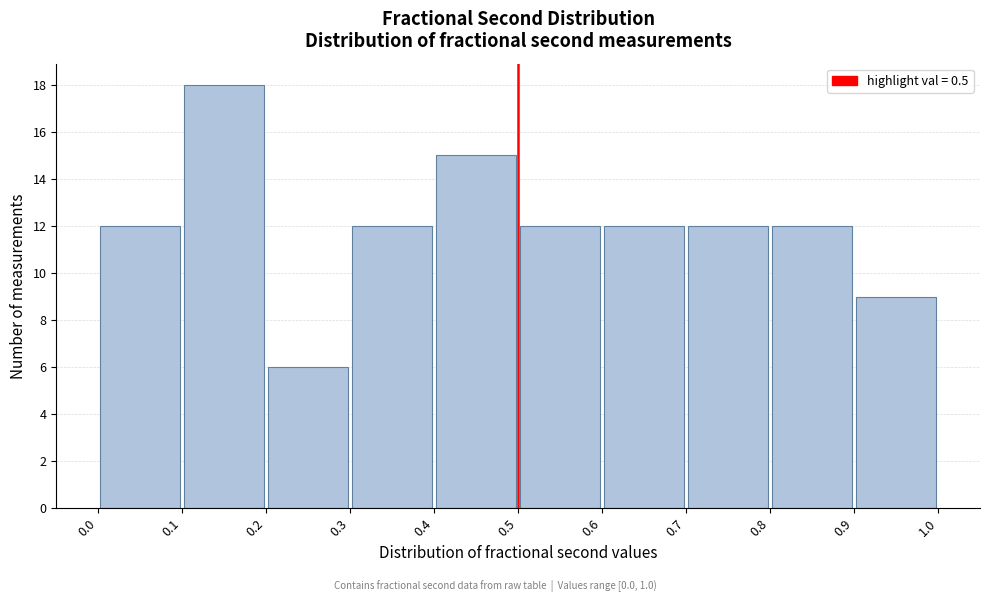

Reading left to right, transcribe this chart: for each bar, give the range it covers on the x-axis and its height. The values are not printed on the chart, so give them approximately, as read against the axis.

0.0 to 0.1: 12
0.1 to 0.2: 18
0.2 to 0.3: 6
0.3 to 0.4: 12
0.4 to 0.5: 15
0.5 to 0.6: 12
0.6 to 0.7: 12
0.7 to 0.8: 12
0.8 to 0.9: 12
0.9 to 1.0: 9